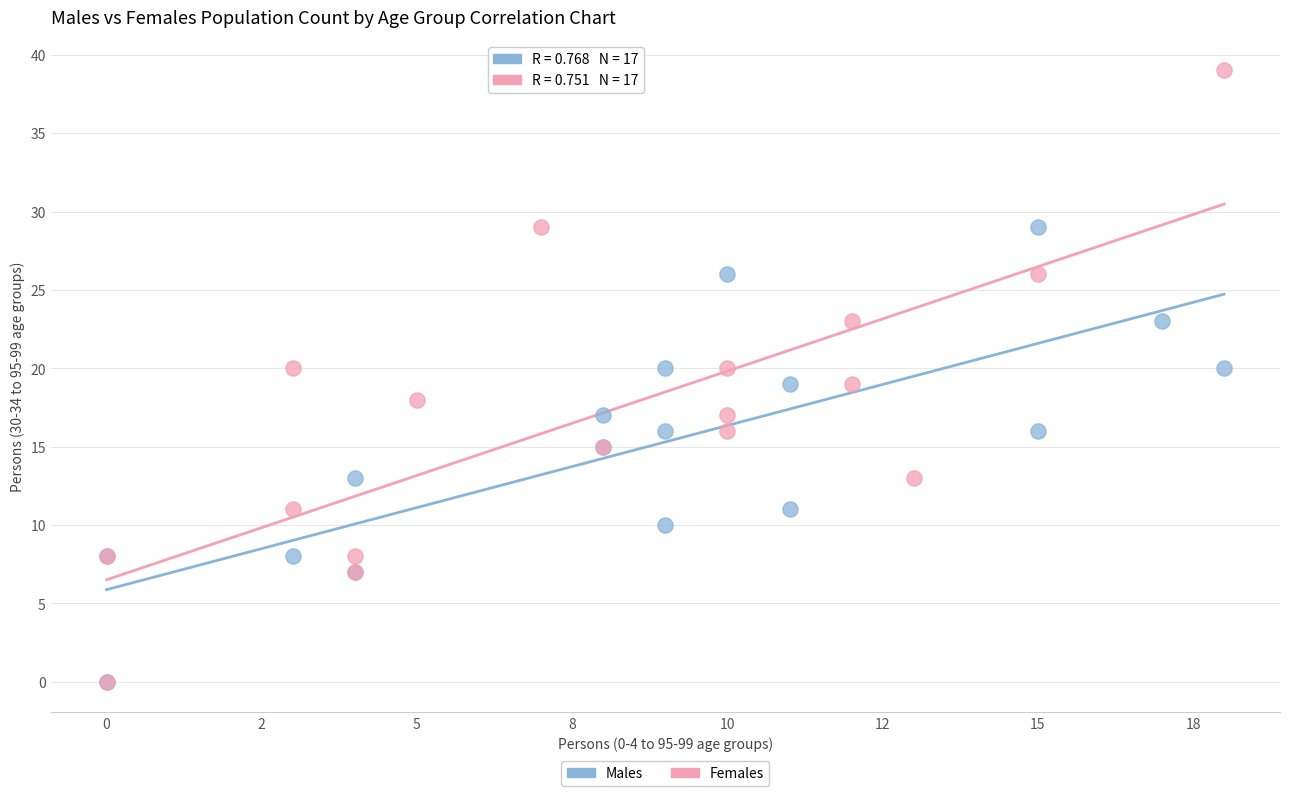

Which series reaches the maximum Y coordinate?

Females